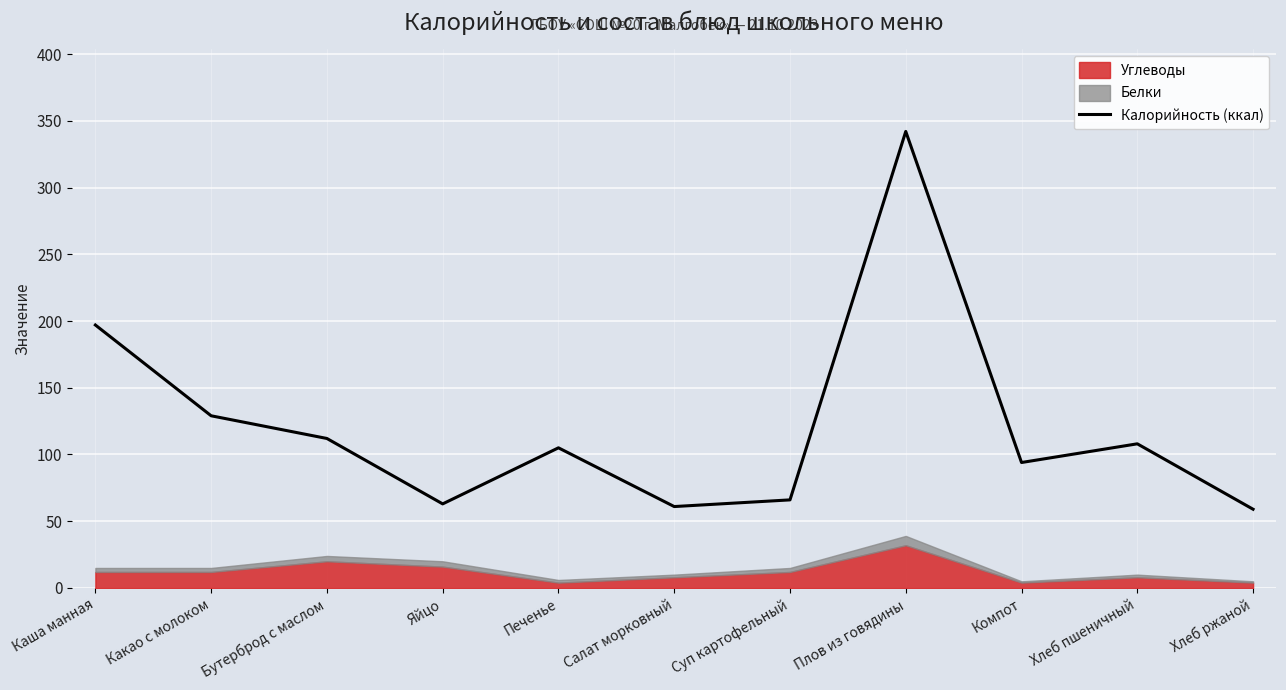

List the labels in order of value, smallest first.

Хлеб ржаной, Салат морковный, Яйцо, Суп картофельный, Компот, Печенье, Хлеб пшеничный, Бутерброд с маслом, Какао с молоком, Каша манная, Плов из говядины